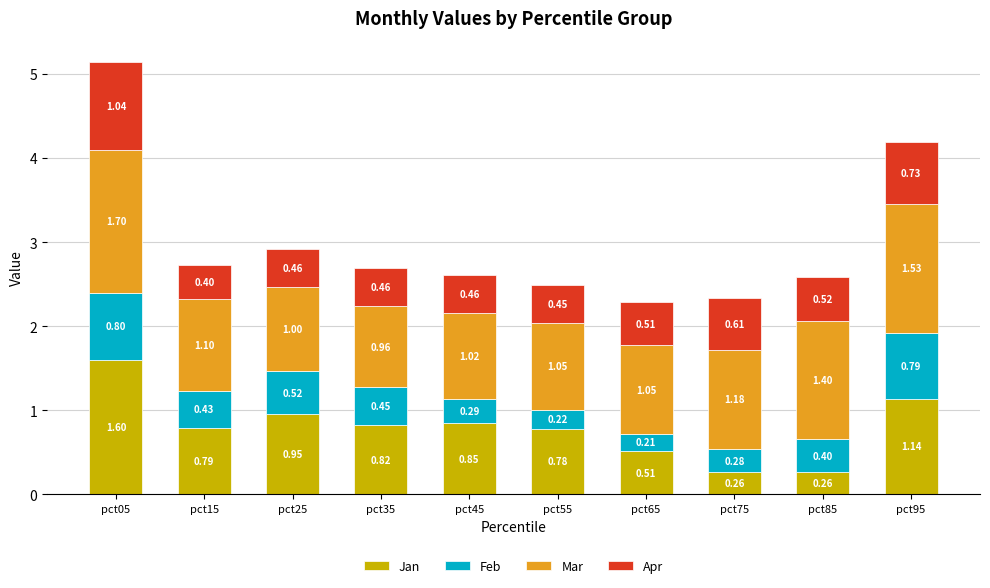

At which category is the sum across all series the highest?

pct05